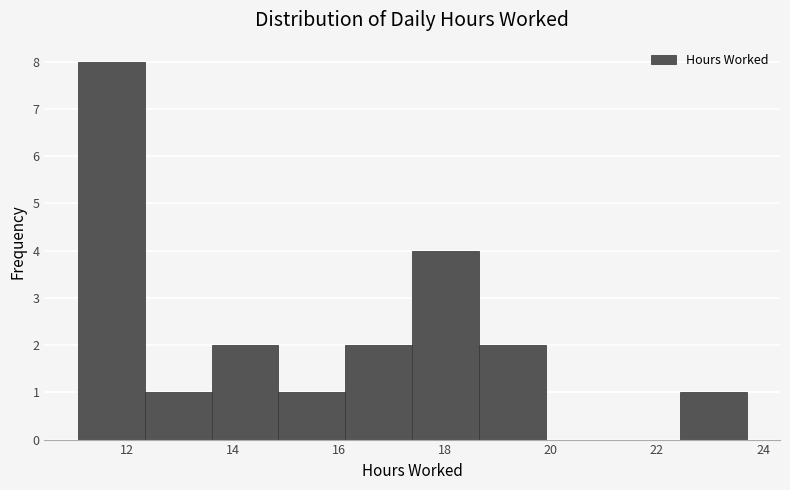

What is the height of the bar covering 22.4 to 23.6 on the x-axis? Neither the bar edges nor the heights are printed on the chart, so give them approximately, as read against the axes.

1